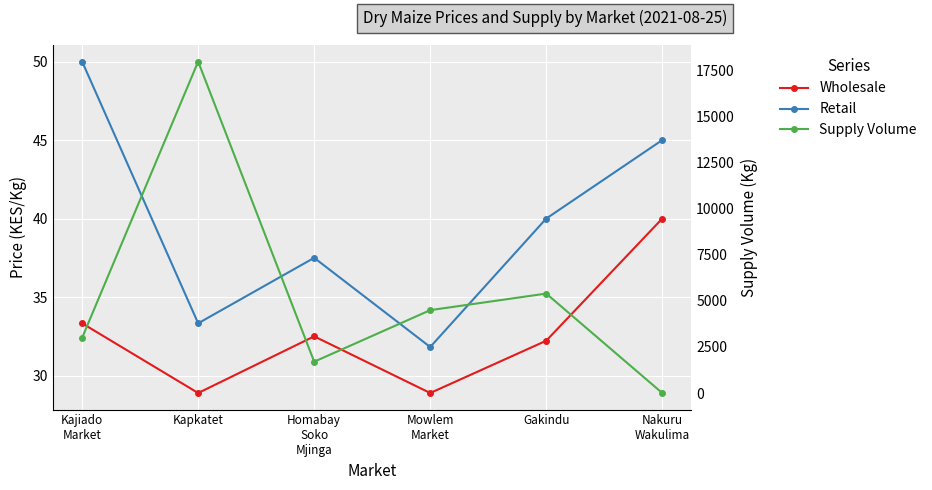

True or false: Retail has more than 2 points higher than both neighbors.

False